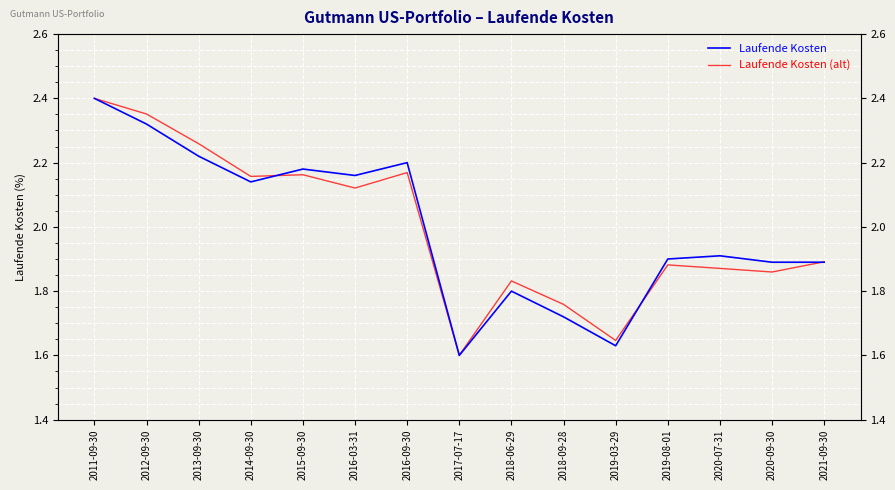

At which label is Laufende Kosten closest to 2?

2020-07-31